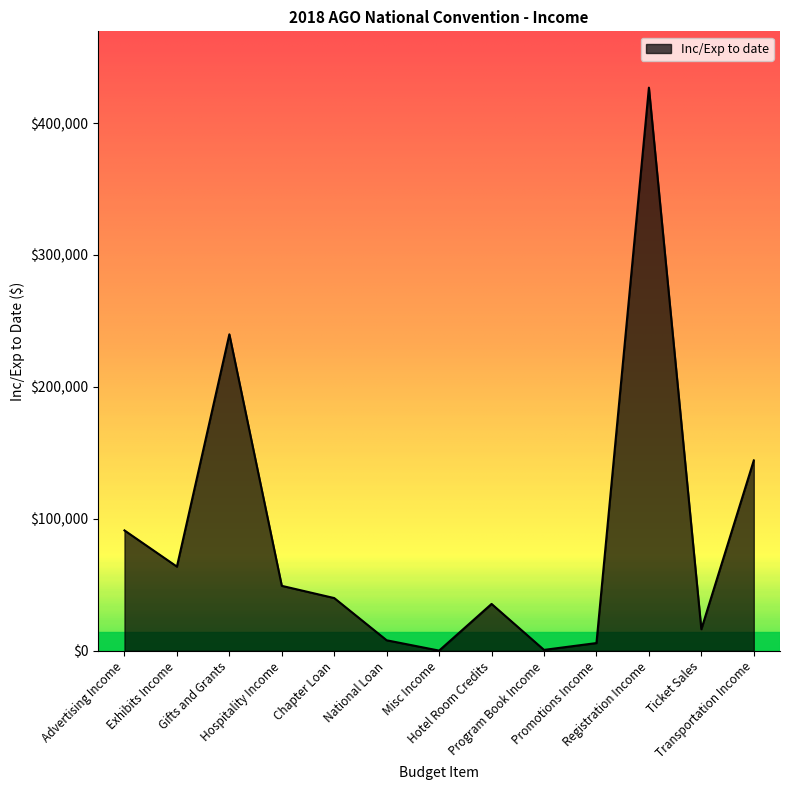

The value at Program Book Income is 993.7. True or false?

False